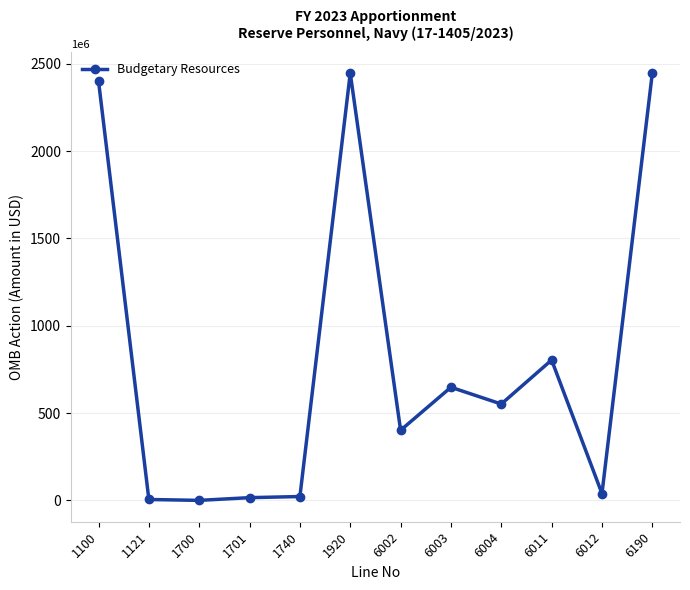

How many categories are shown in the chart?

12